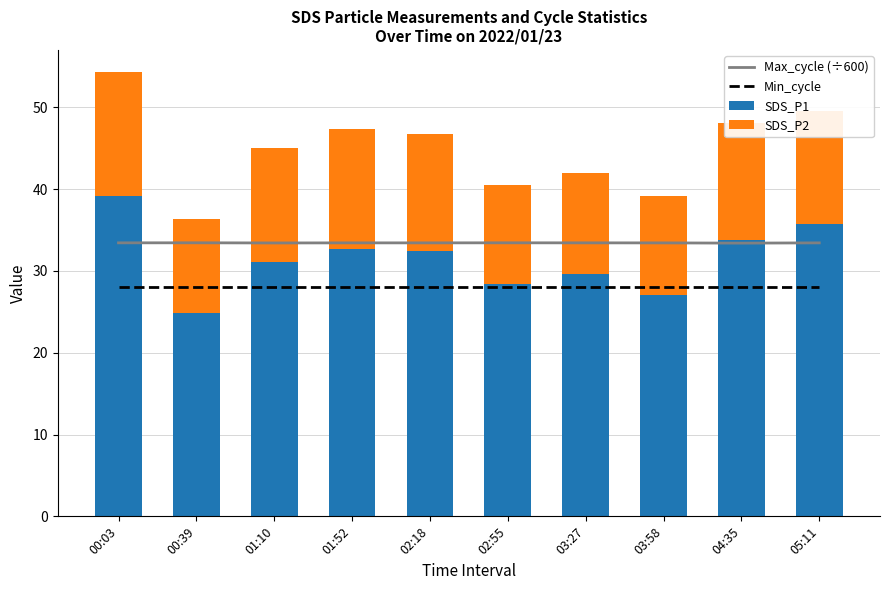

The value of SDS_P1 at 00:39 is 24.9. True or false?

True